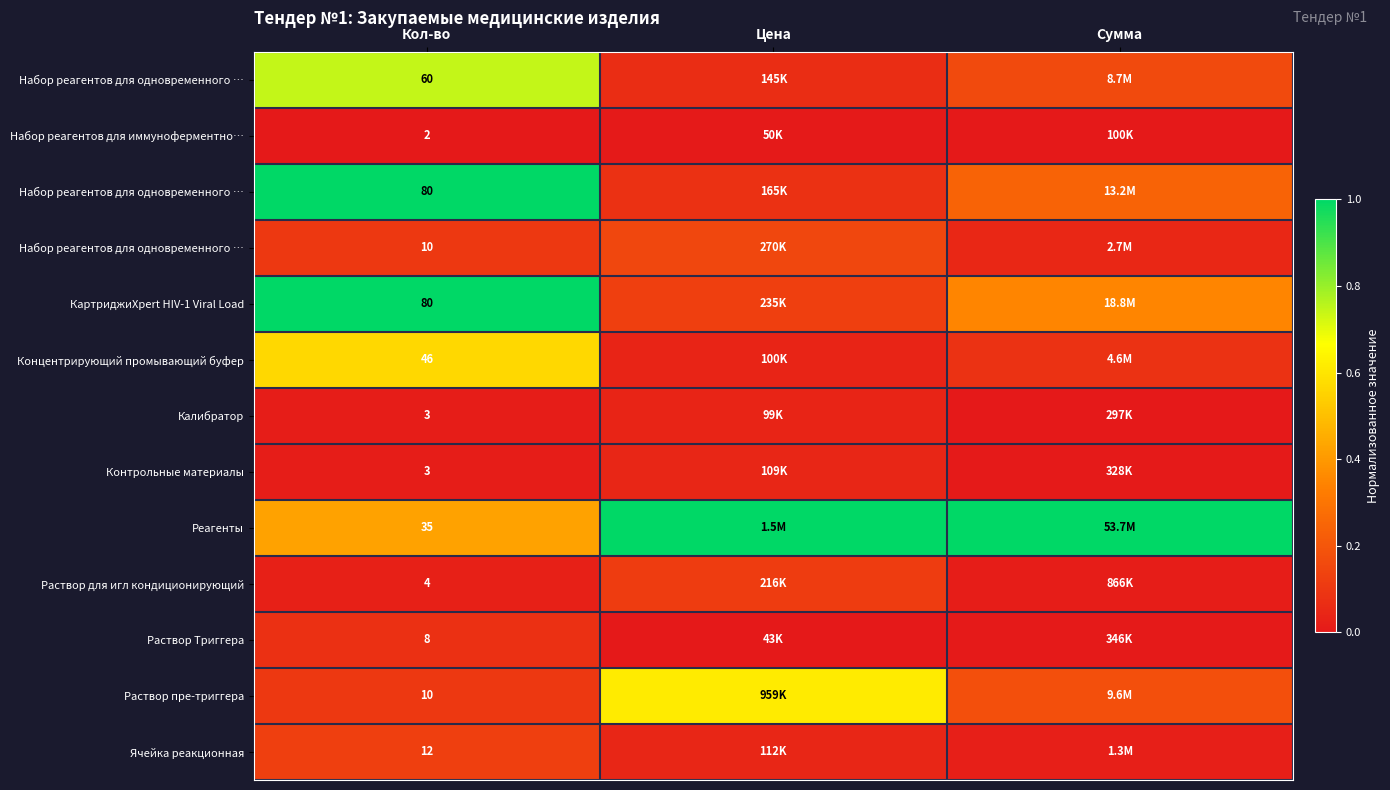

What is the spread (max minus min) of values at Цена?

1.0